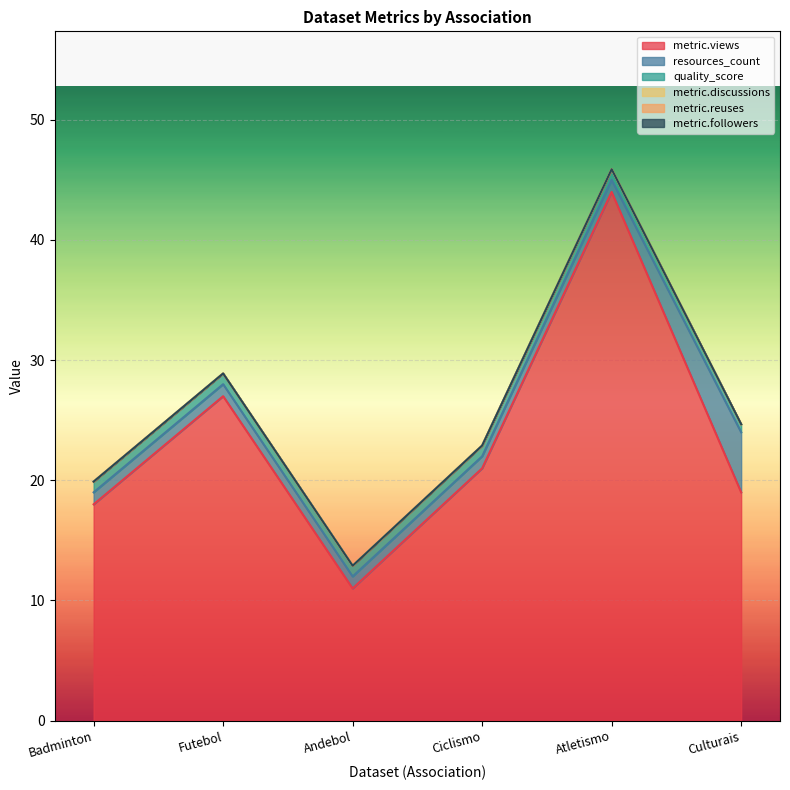

Which series has the largest total across all categories?

metric.views